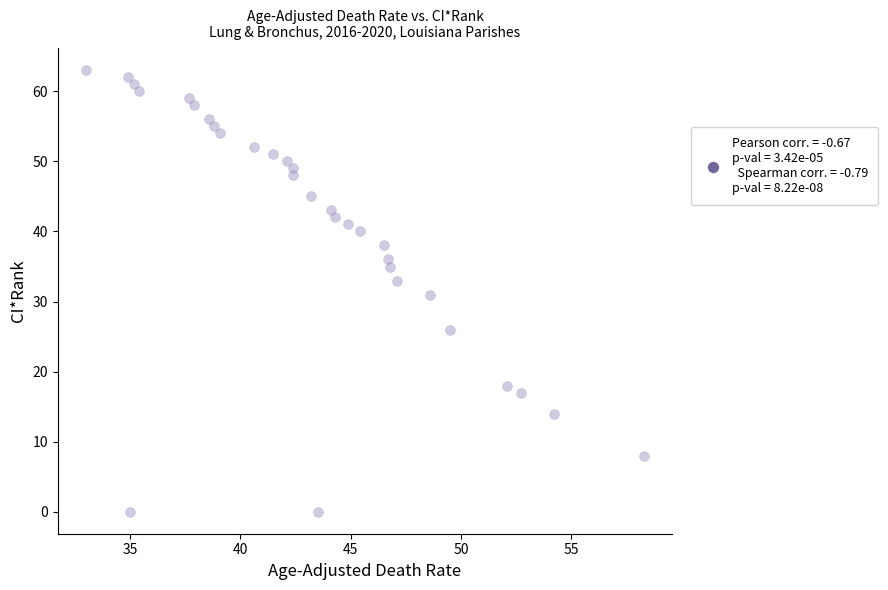

What is the range of Y values (max minus min)?

63